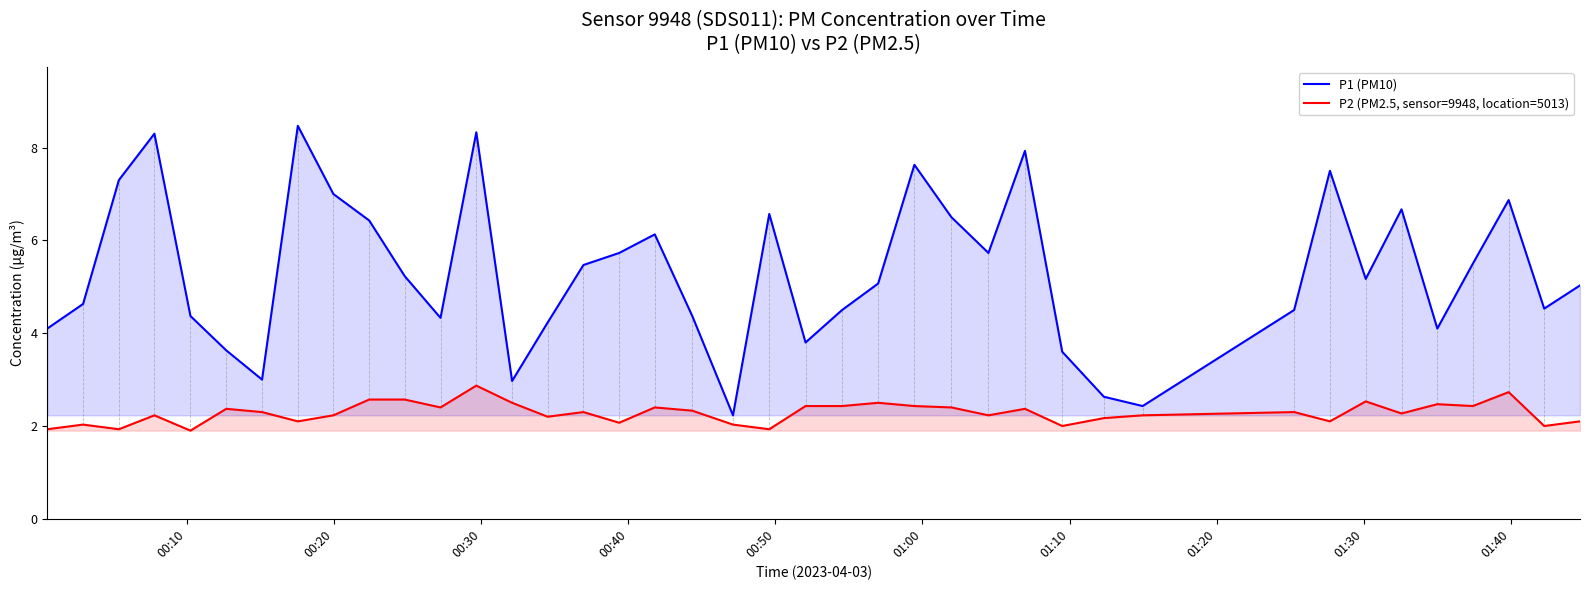

Count the number of categories in the chart.

40